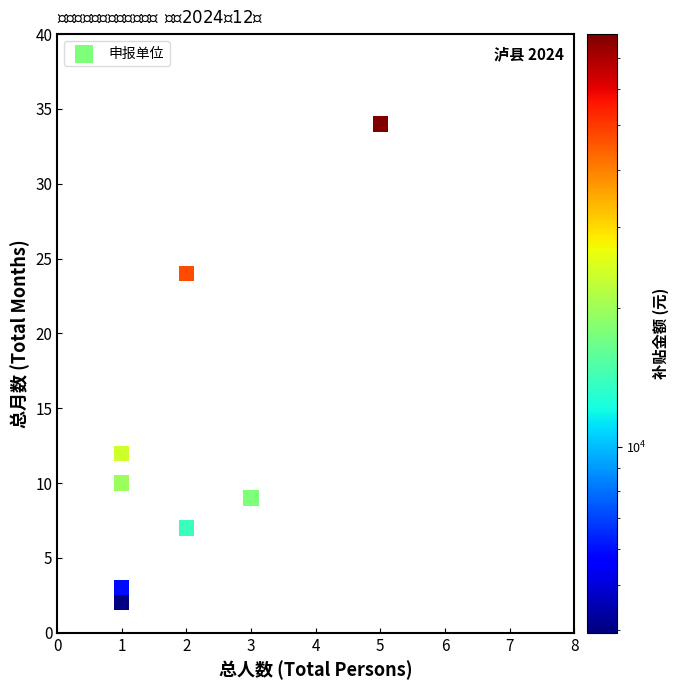

What is the range of Y values (max minus min)?

32